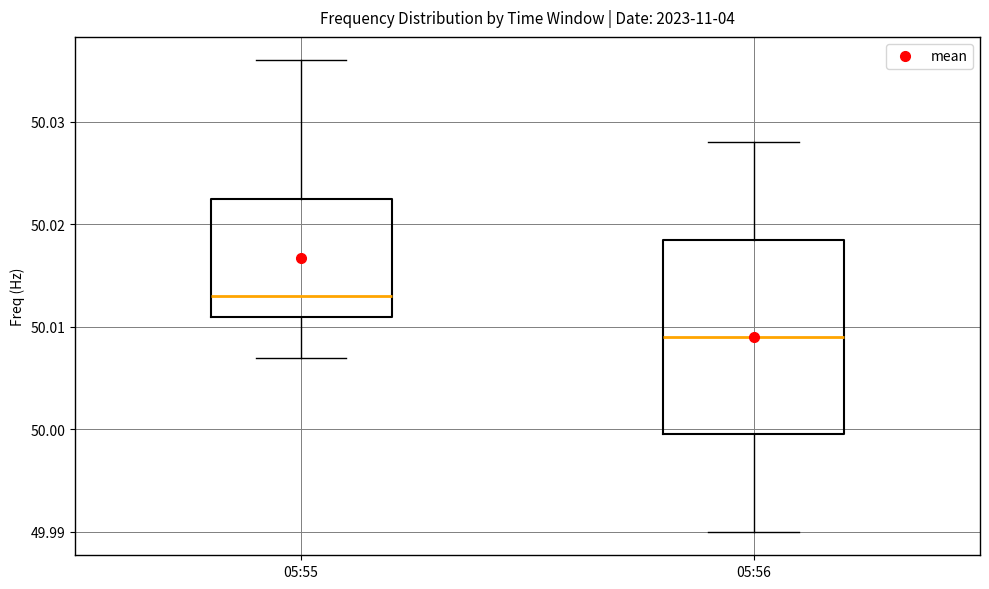

Where does the median line of the box for 05:55 sit on the y-axis? The values are not printed on the chart, so give them approximately, as read against the axis.

50.013